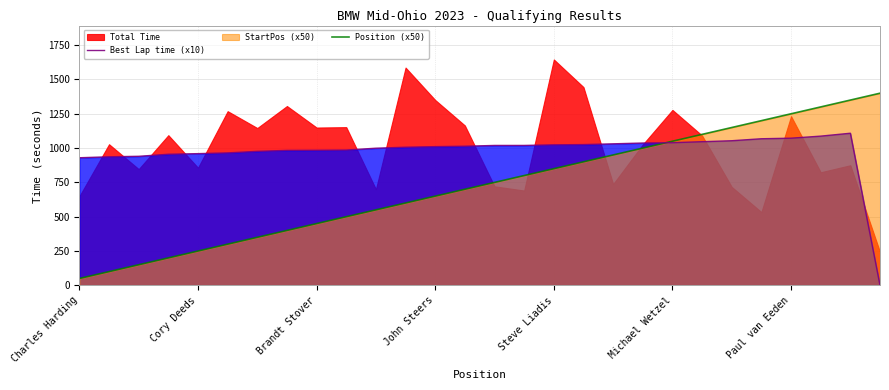

What is the spread (max minus min) of values at 13?

313.7